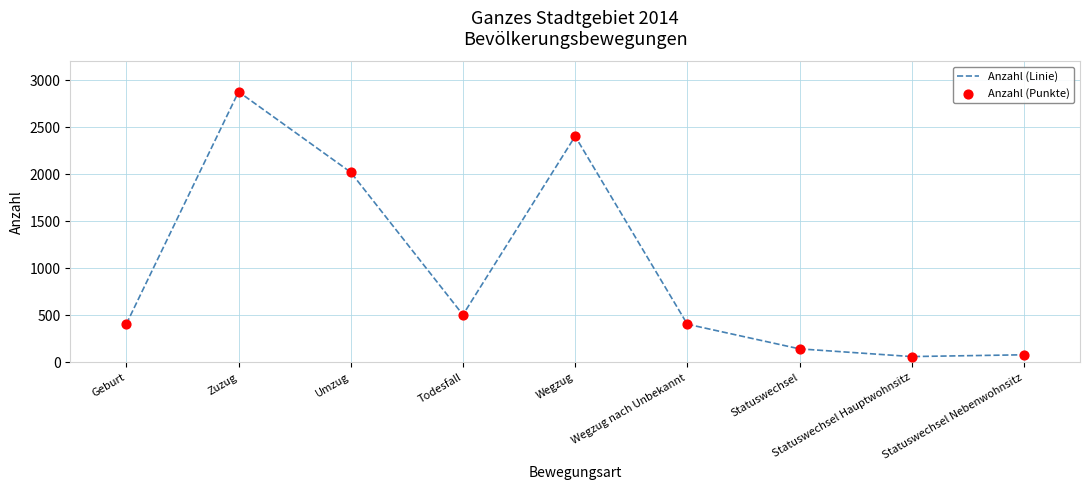

At which label is the value closest to 1470?

Umzug